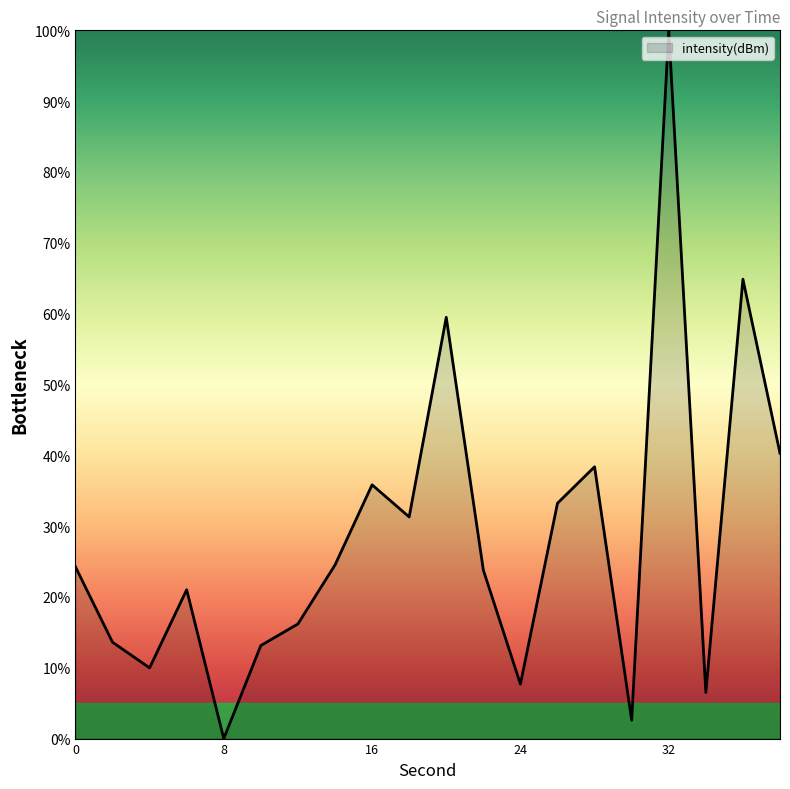

What is the difference between the maximum and minimum values?

100.0